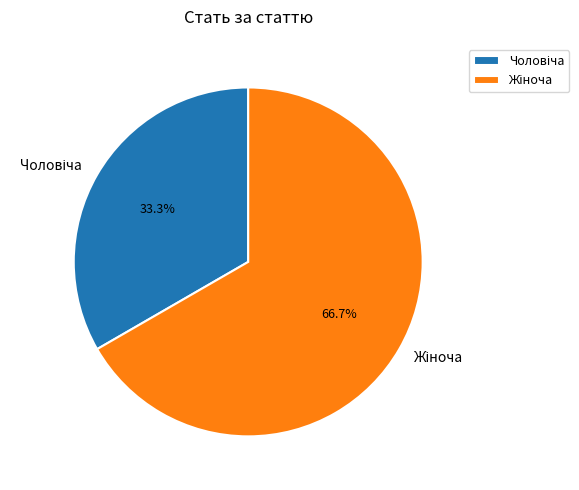

Does any single category account for the majority?

Yes